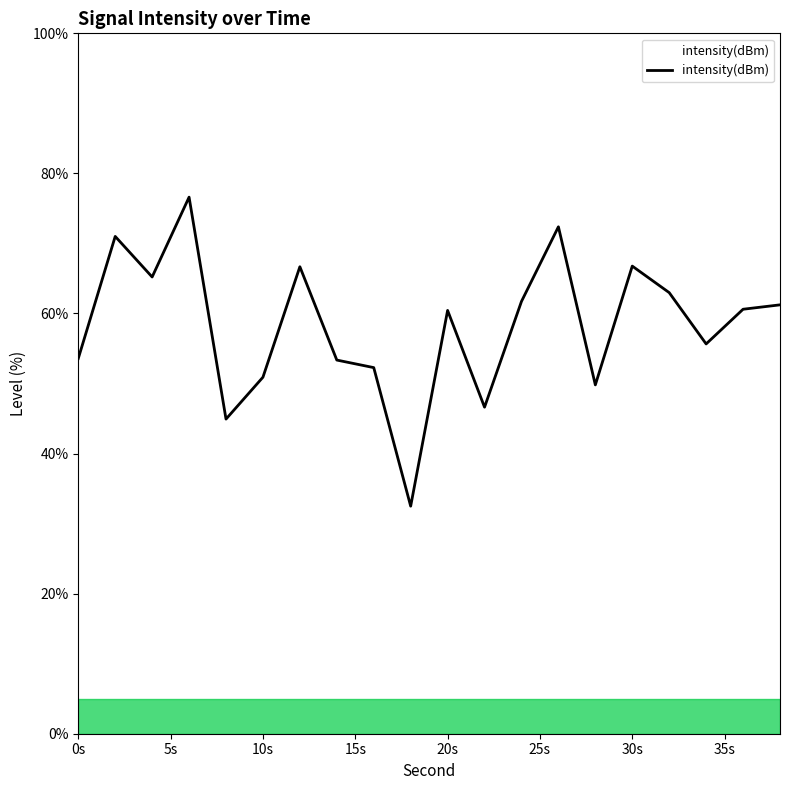

What is the smallest value displayed?

32.5